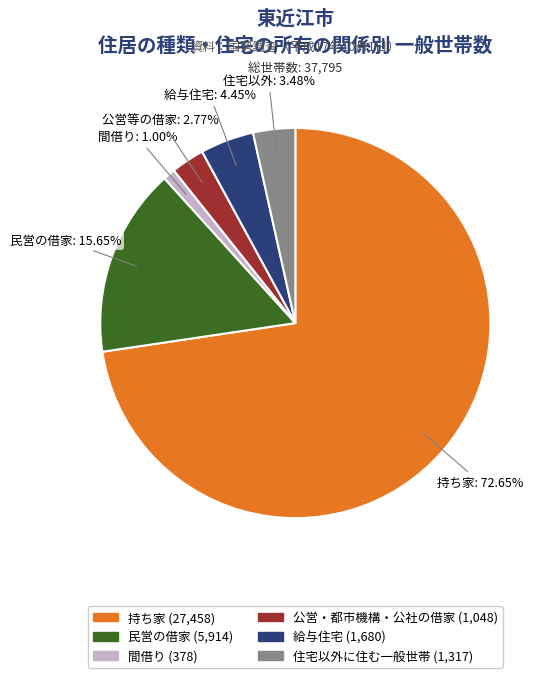

What percentage do 給与住宅 and 民営の借家 together represent?

20.1%